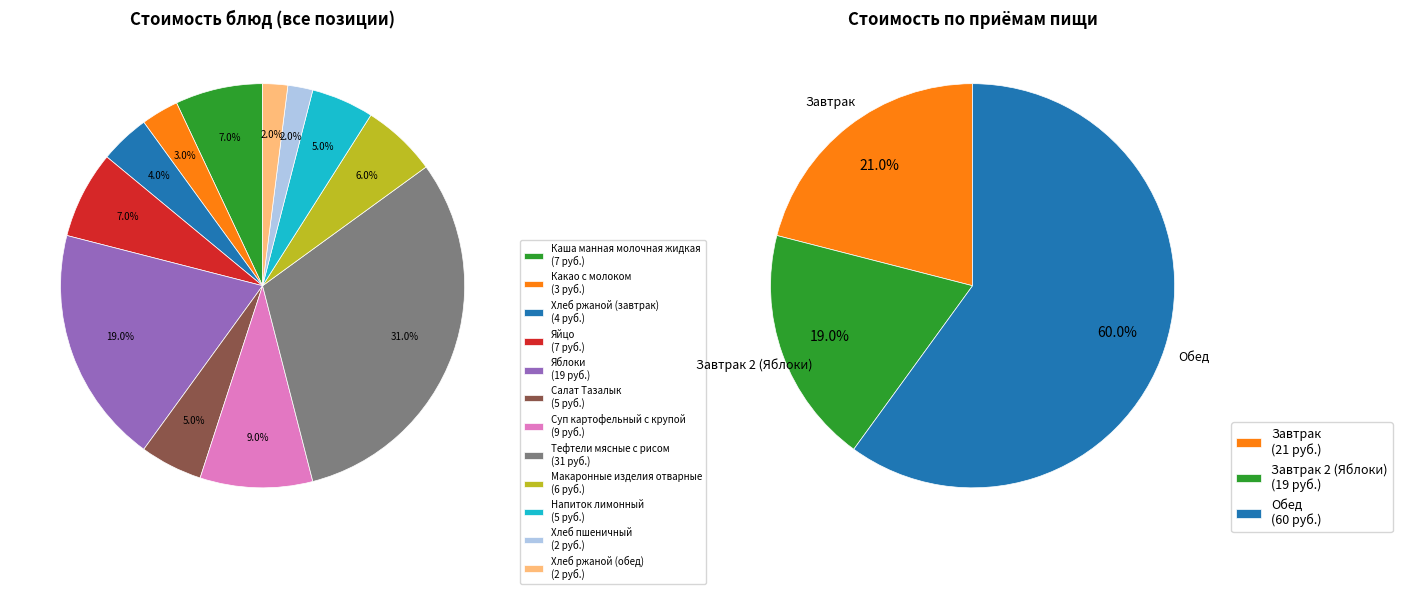

Is it true that Какао с молоком is 17% of the pie?

False